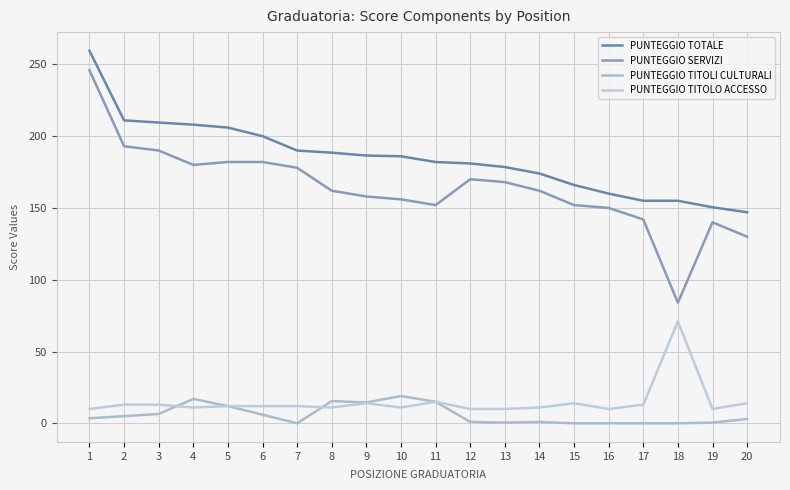

In PUNTEGGIO TITOLO ACCESSO, how many points are higher than both neighbors (excluding endpoints)?

4